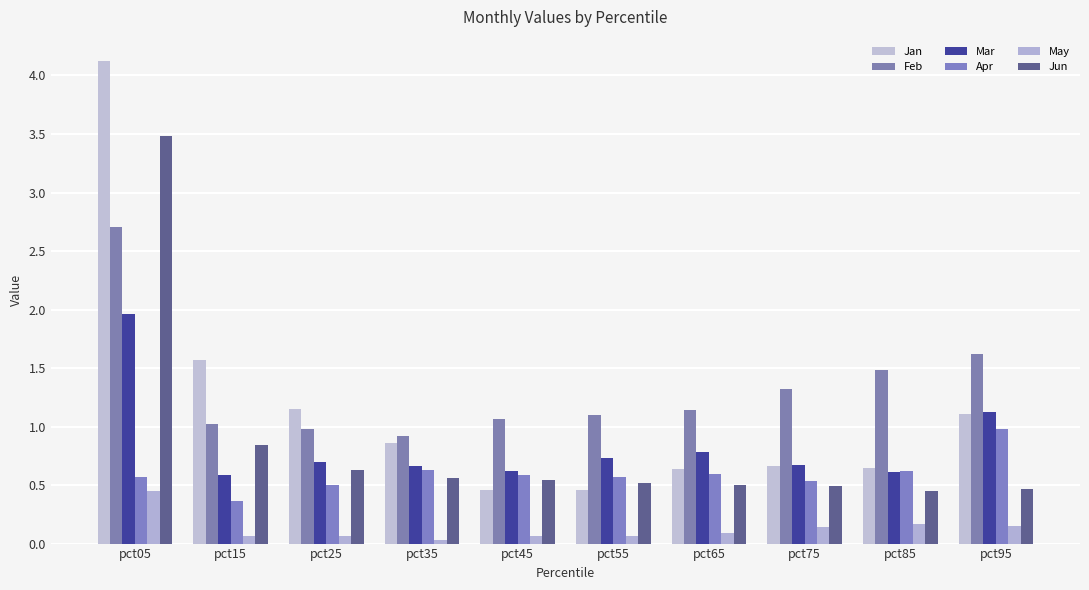

Is the value of Apr at pct45 greater than the value of Jun at pct45?

Yes